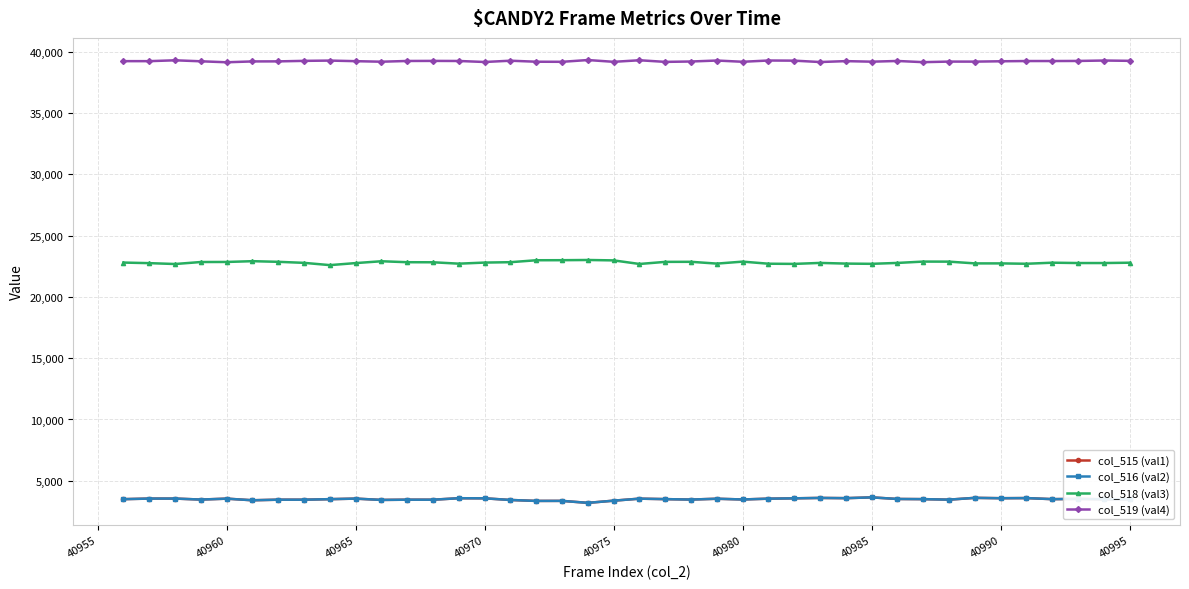

Which series has the largest total across all categories?

col_519 (val4)